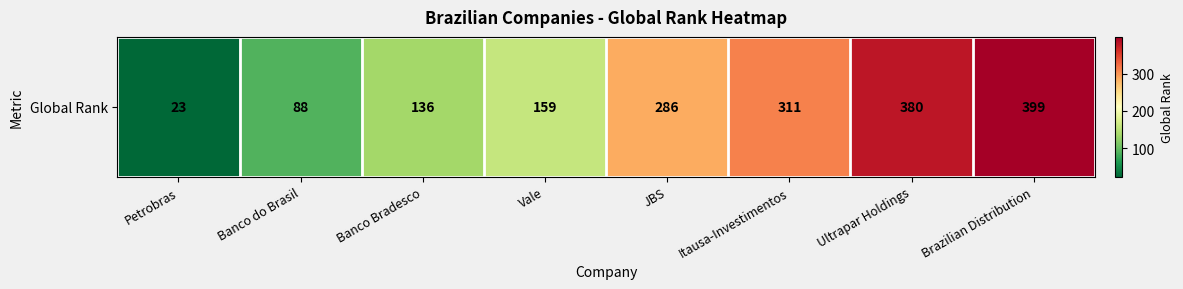

Where is the data nearest to the value 211?

Vale